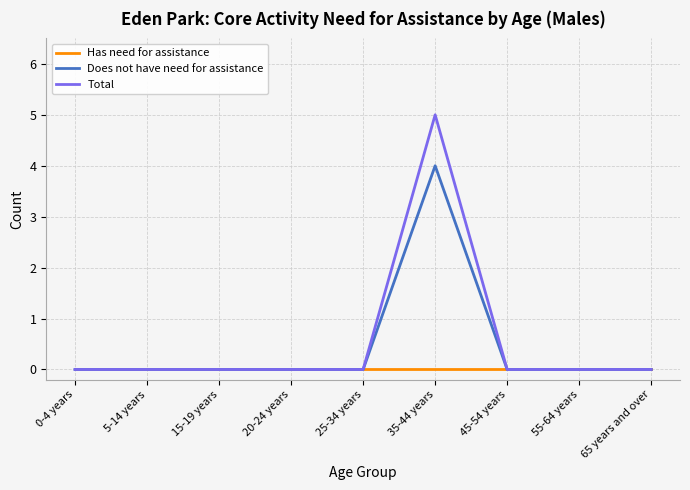

How many distinct data groups are displayed?

3